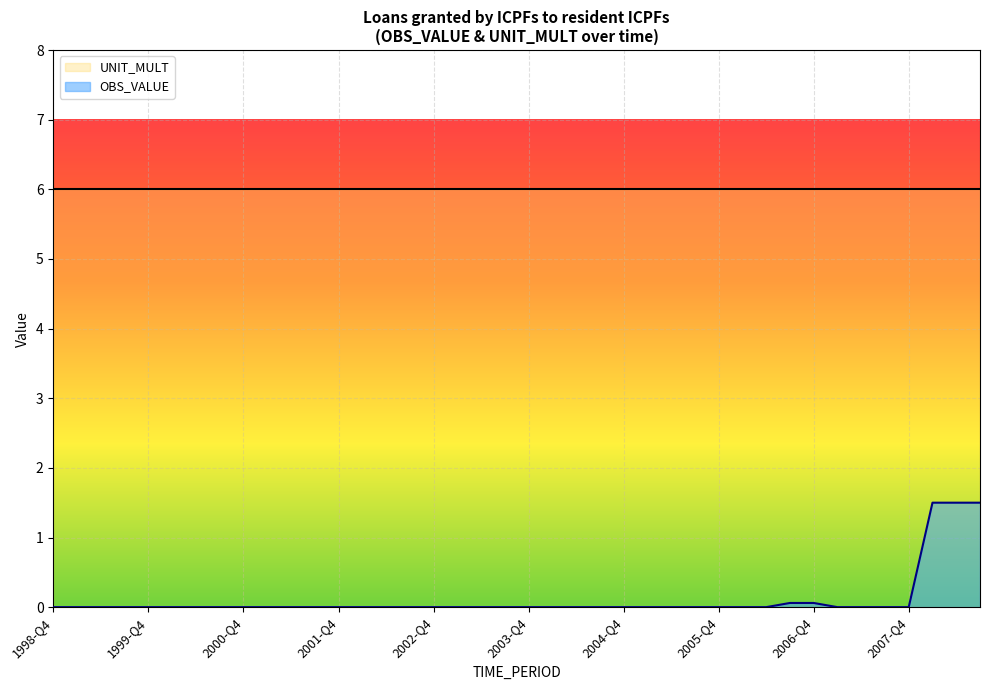

What is the label of the 8th point from the left?

2000-Q3